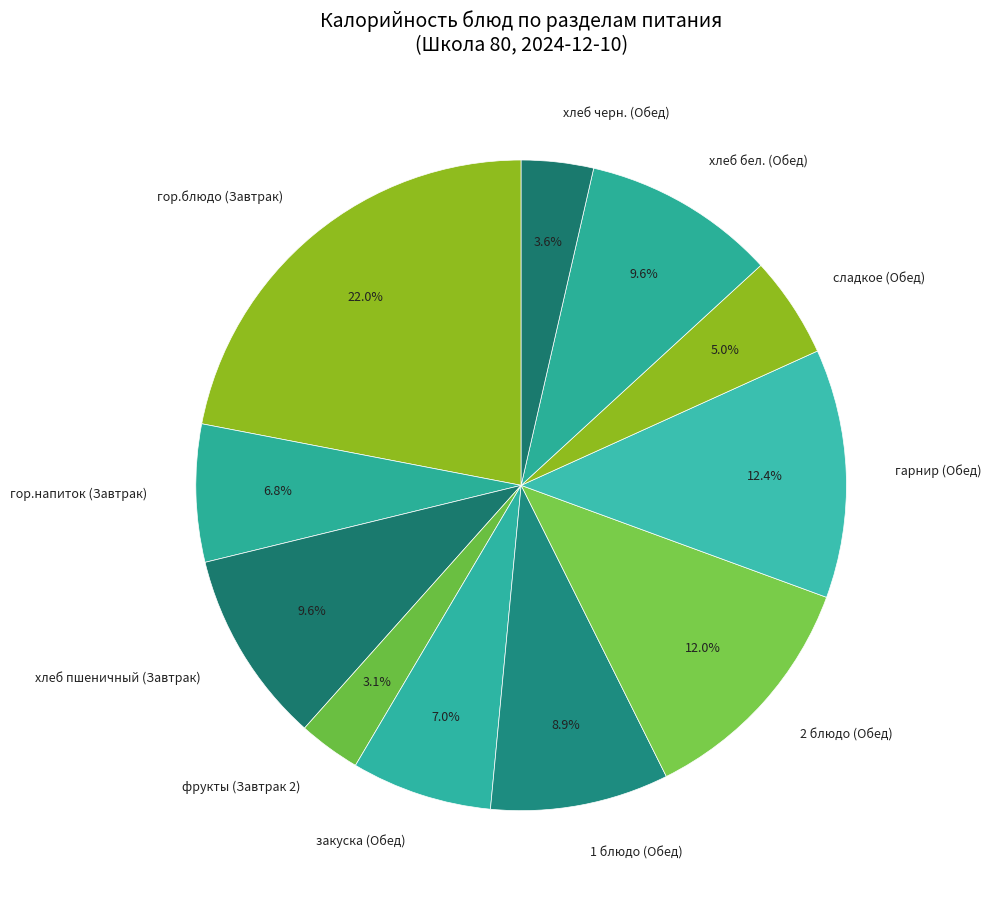

Does any single category account for the majority?

No